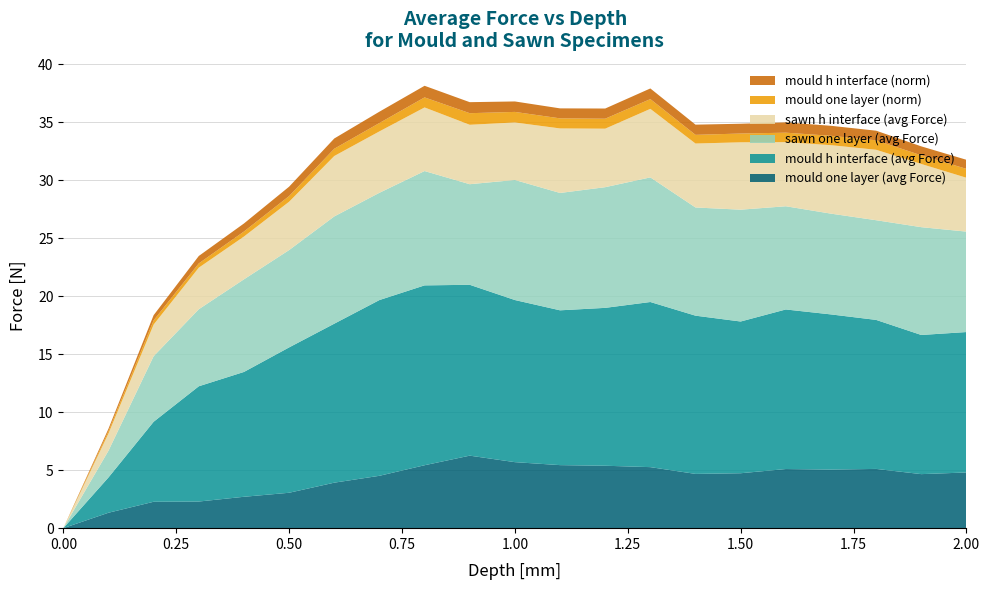

Reading left to right, list all the values displayed in this chart.

mould one layer (avg Force): 0.0	1.3	2.3	2.3	2.7	3.1	3.9	4.5	5.4	6.3	5.7	5.4	5.4	5.3	4.7	4.7	5.1	5.1	5.1	4.7	4.8
mould h interface (avg Force): 0.0	3.0	6.9	9.9	10.8	12.5	13.7	15.2	15.5	14.7	14.0	13.3	13.6	14.2	13.6	13.1	13.8	13.4	12.8	12.0	12.1
sawn one layer (avg Force): 0.0	2.3	5.7	6.6	8.0	8.4	9.2	9.2	9.9	8.7	10.4	10.1	10.4	10.7	9.3	9.6	8.9	8.7	8.6	9.3	8.7
sawn h interface (avg Force): 0.0	1.5	2.7	3.6	3.7	4.2	5.2	5.3	5.5	5.1	5.0	5.6	5.0	5.9	5.5	5.8	5.5	5.9	6.1	5.5	4.6
mould one layer (norm): 0.0	0.2	0.4	0.4	0.4	0.5	0.6	0.7	0.9	1.0	0.9	0.9	0.9	0.8	0.7	0.8	0.8	0.8	0.8	0.7	0.8
mould h interface (norm): 0.0	0.2	0.4	0.6	0.7	0.8	0.9	1.0	1.0	0.9	0.9	0.9	0.9	0.9	0.9	0.8	0.9	0.9	0.8	0.8	0.8